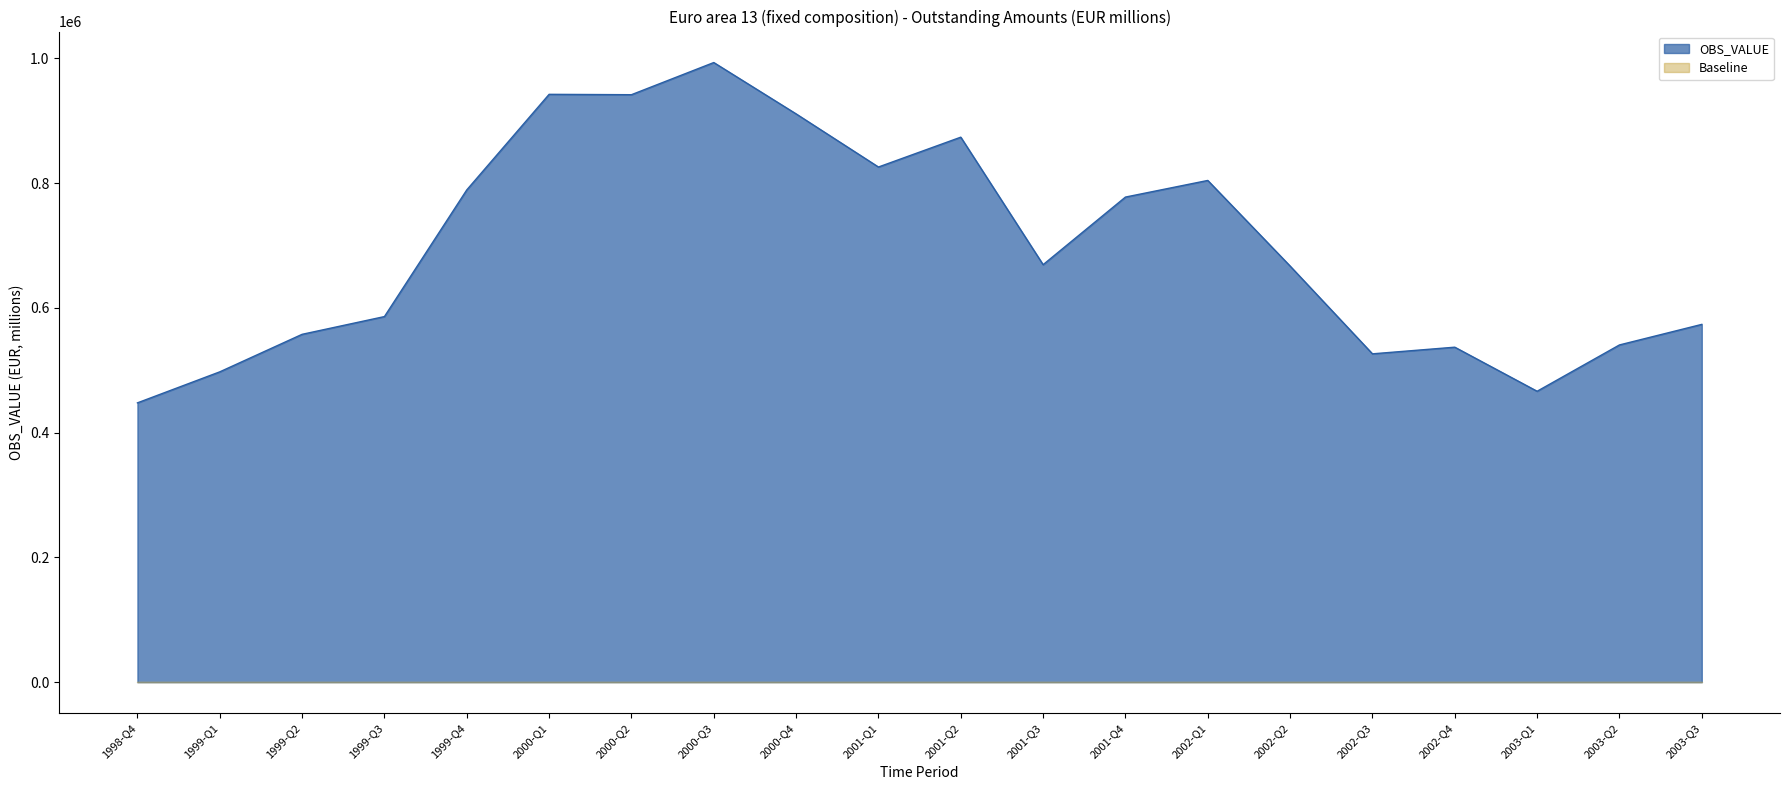

How many interior local peaks (higher than both neighbors) does the data have?

5